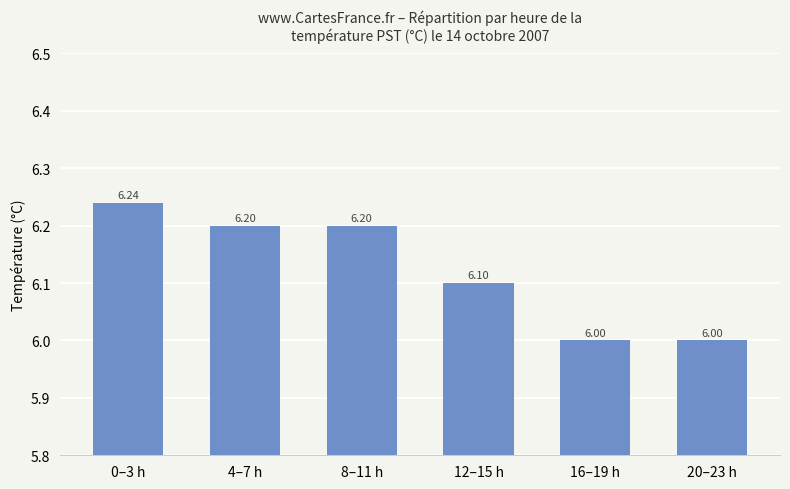

What is the sum of the values at 16–19 h and 20–23 h?

12.0